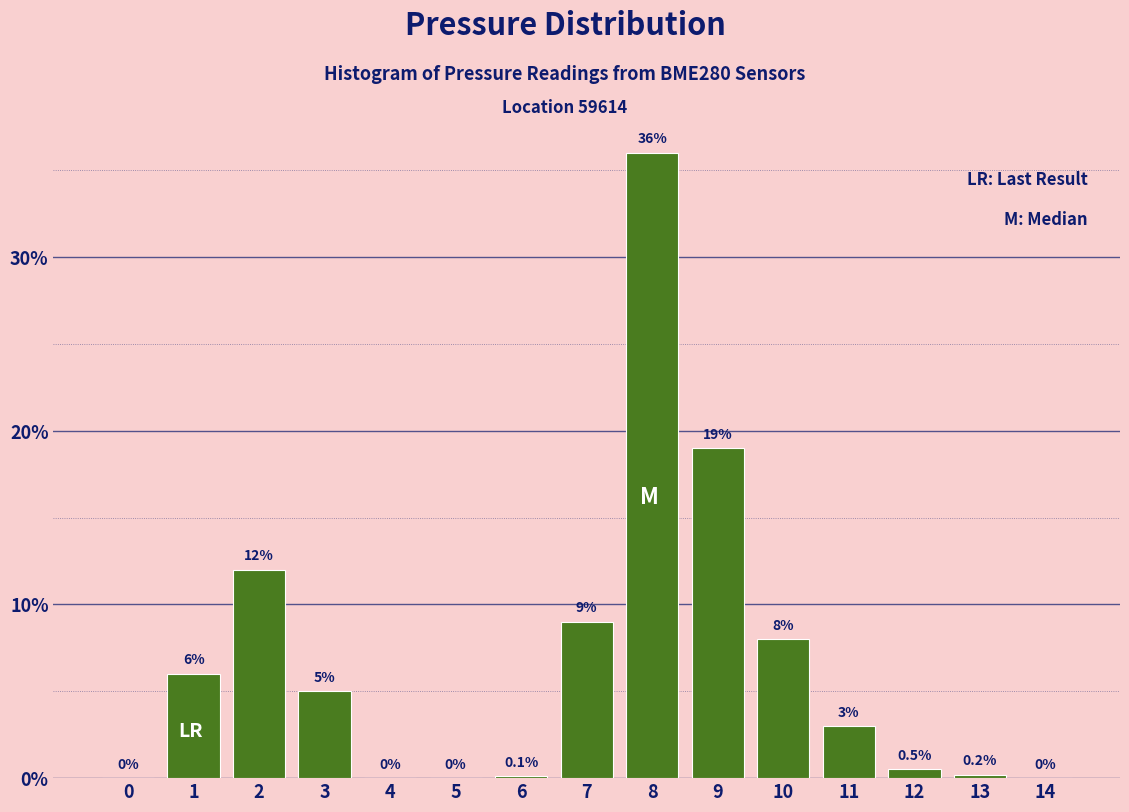

Reading left to right, what are all the values shown in this chart?

0=0.0	1=6.0	2=12.0	3=5.0	4=0.0	5=0.0	6=0.1	7=9.0	8=36.0	9=19.0	10=8.0	11=3.0	12=0.5	13=0.2	14=0.0